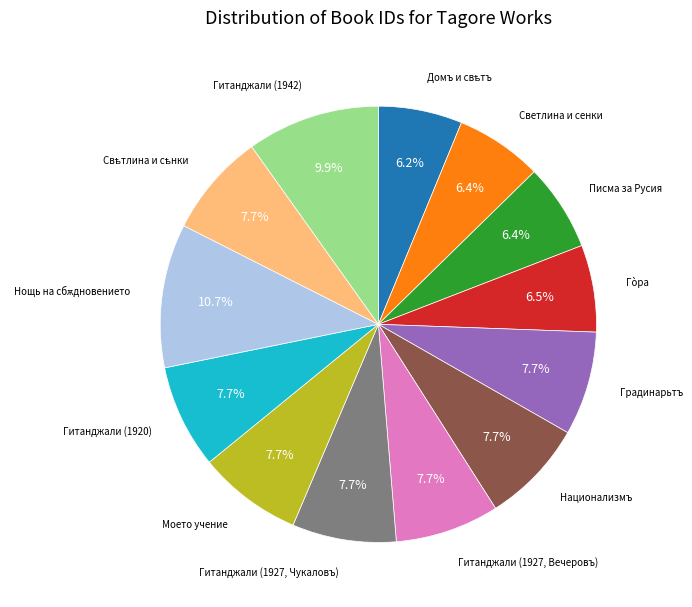

Is there a majority slice in this chart?

No